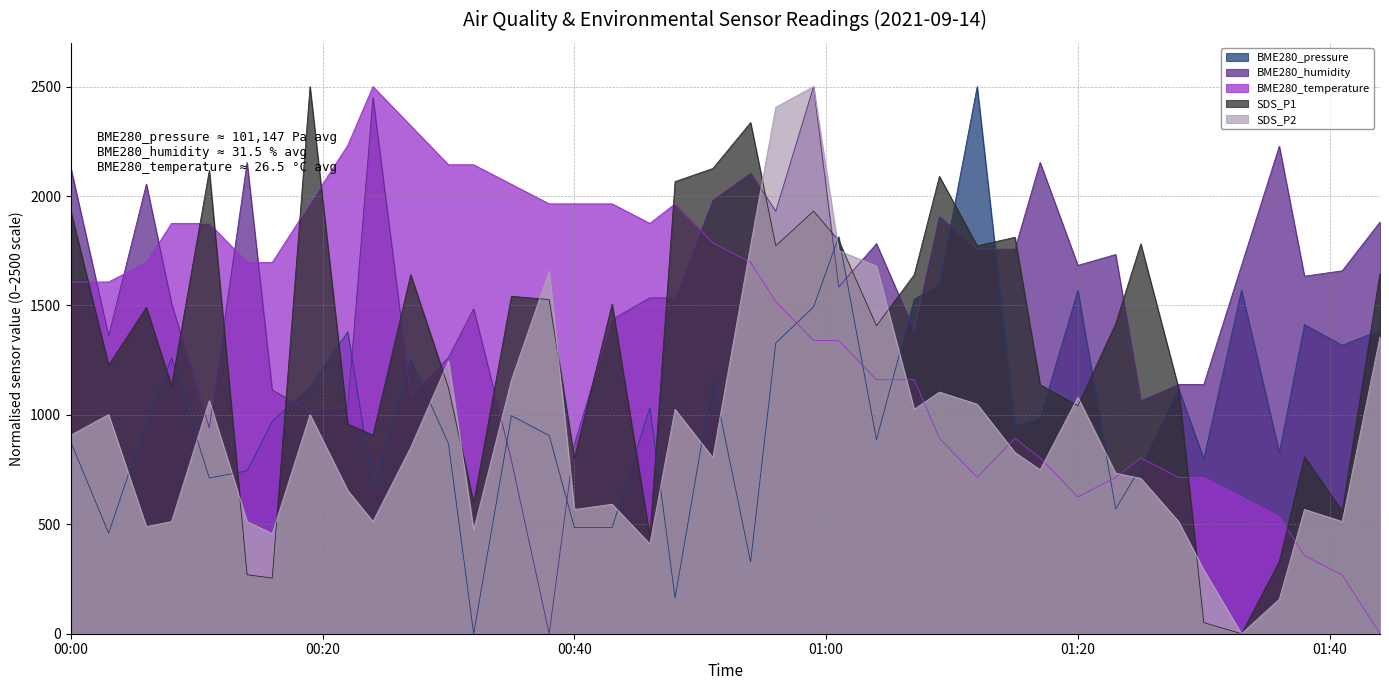

How many values in the BME280_pressure series exceed 984?

20